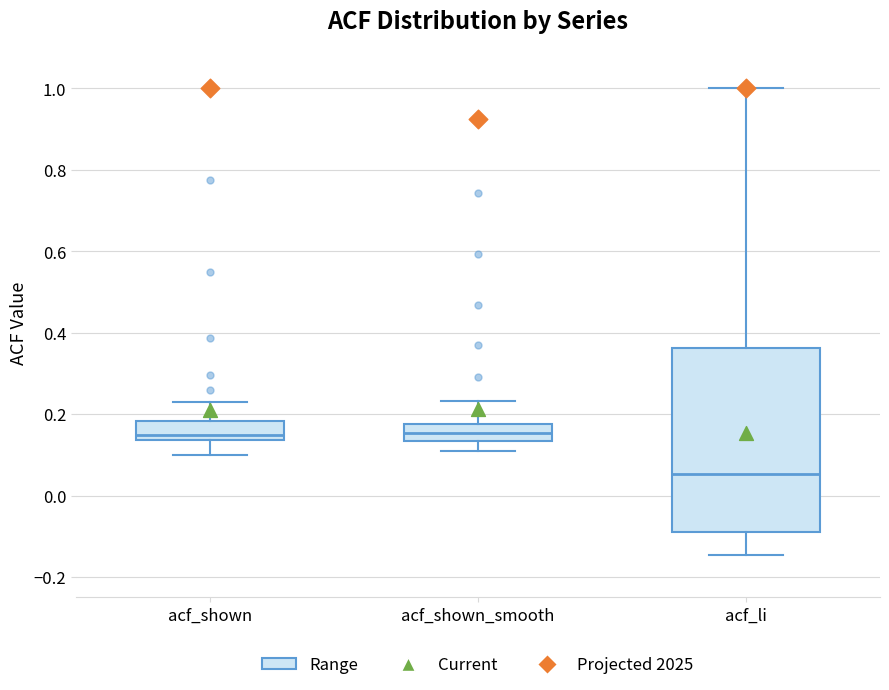

Which box is the tallest, from its lower edge to its upper edge?

acf_li